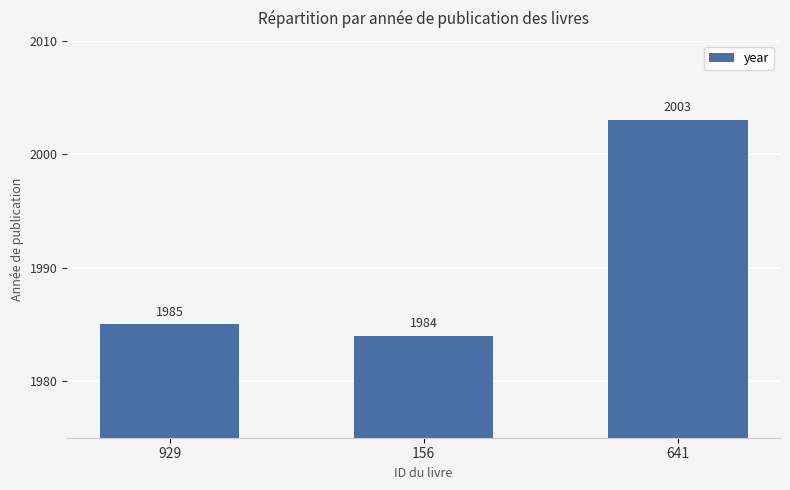

What position from the right is 641?

1